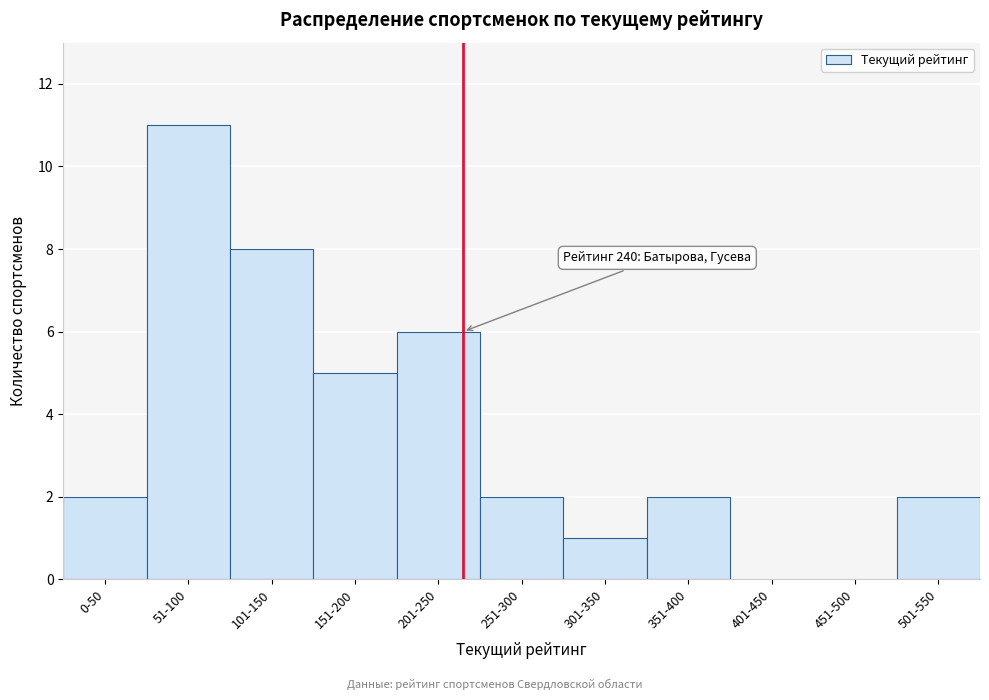

Reading left to right, list all the values displayed in this chart.

0-50=2	51-100=11	101-150=8	151-200=5	201-250=6	251-300=2	301-350=1	351-400=2	401-450=0	451-500=0	501-550=2